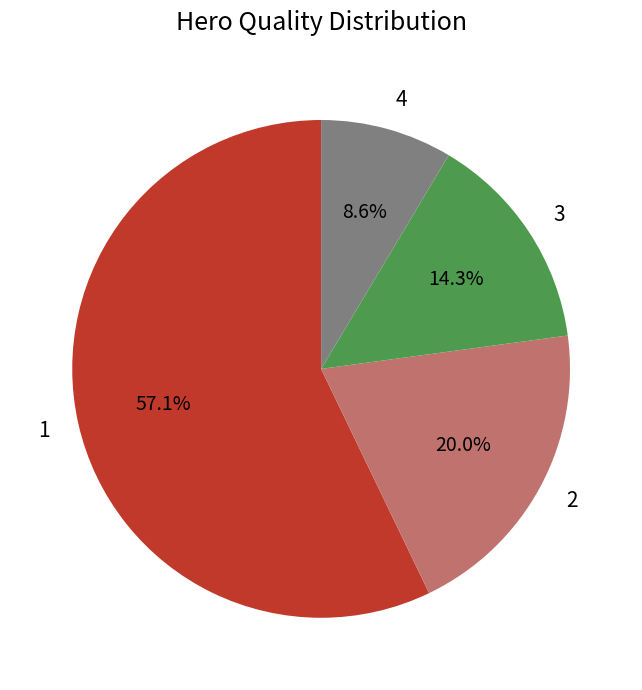

Is there a majority slice in this chart?

Yes